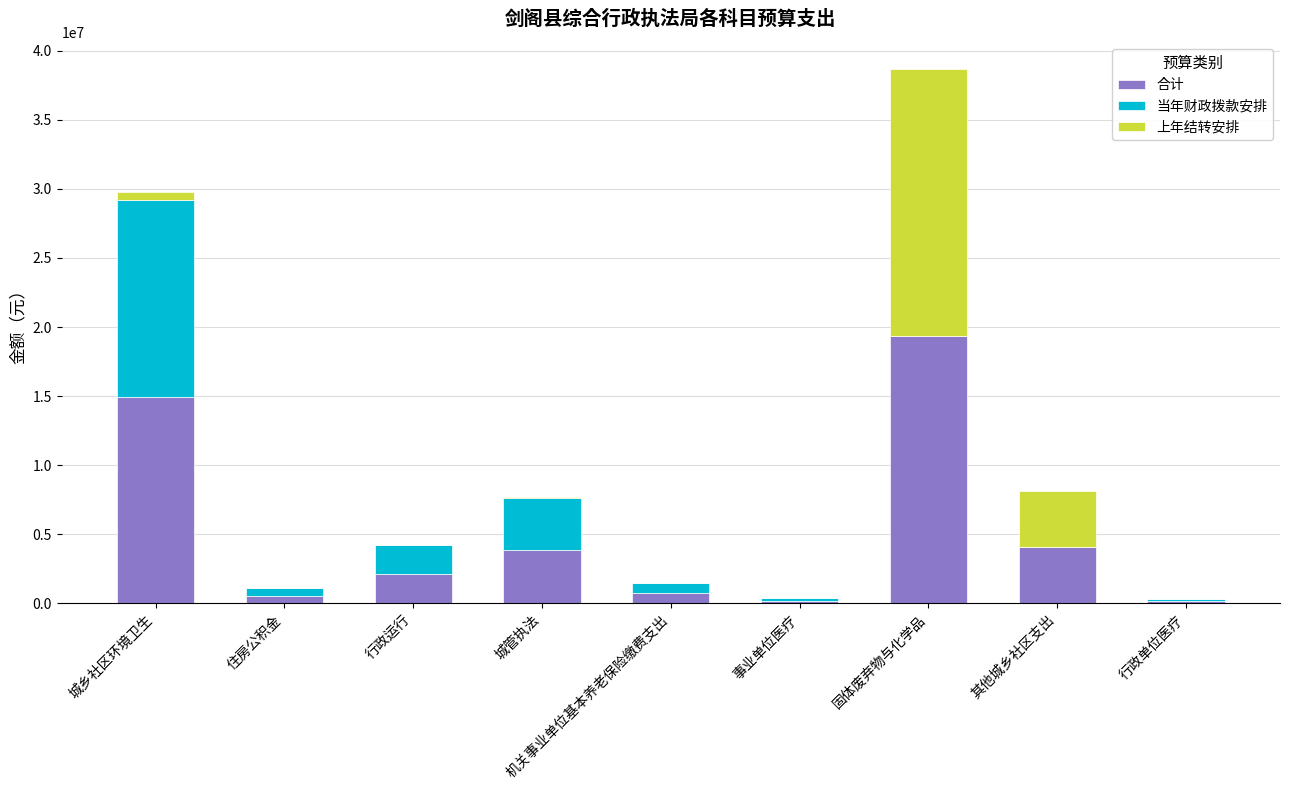

Are the bars grouped side by side (vs. stacked)?

No